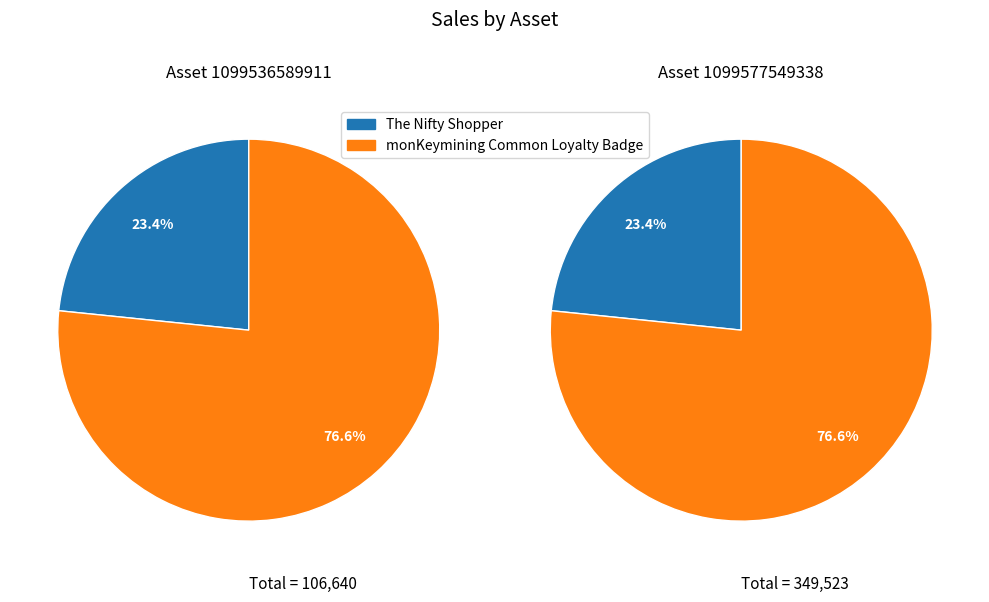

How much of the chart is everything except monKeymining Common Loyalty Badge?

23.4%